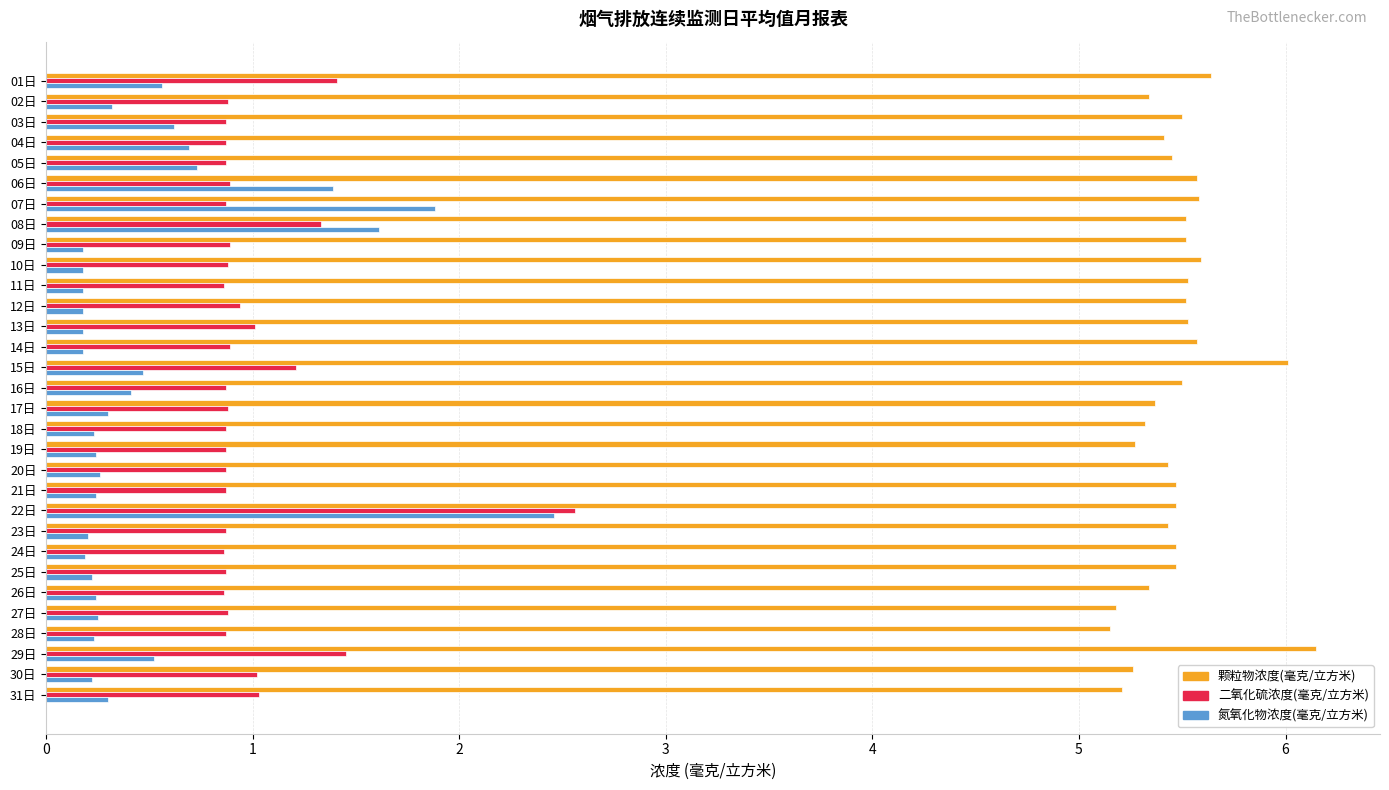

How many series are shown in this chart?

3